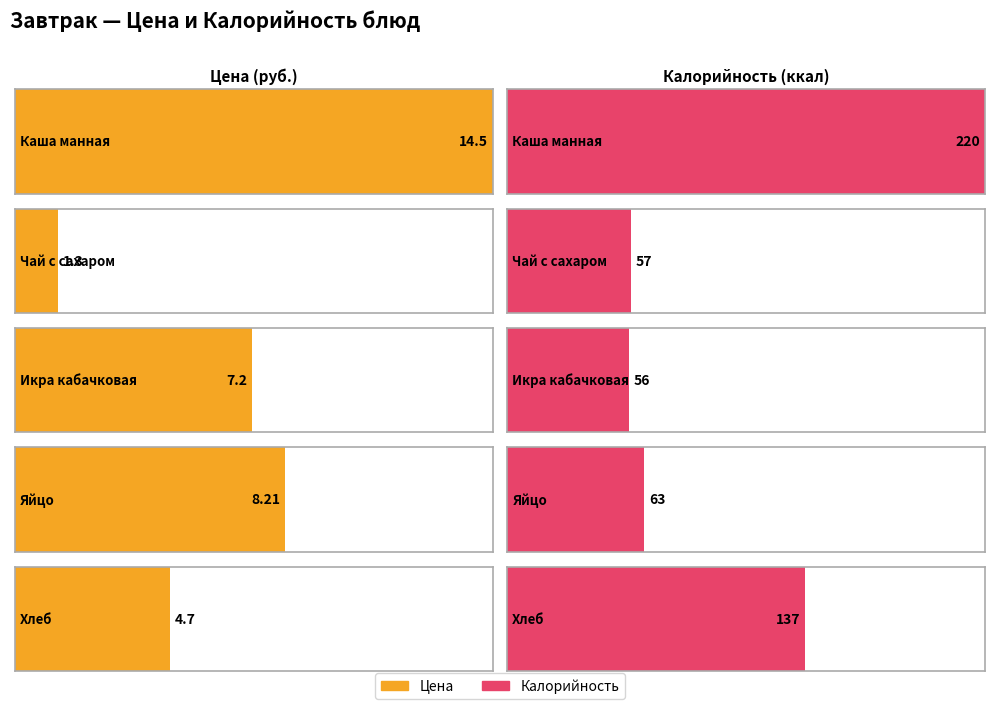

How many values in the Калорийность series are below 63?

2